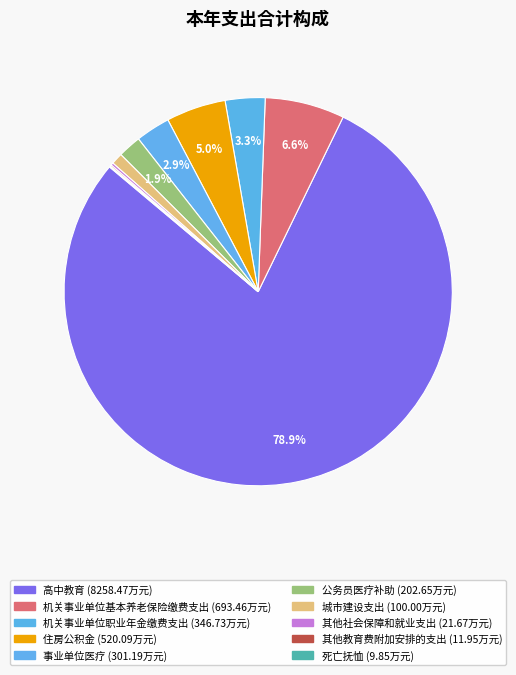

Is it true that 机关事业单位职业年金缴费支出 is 3% of the pie?

True